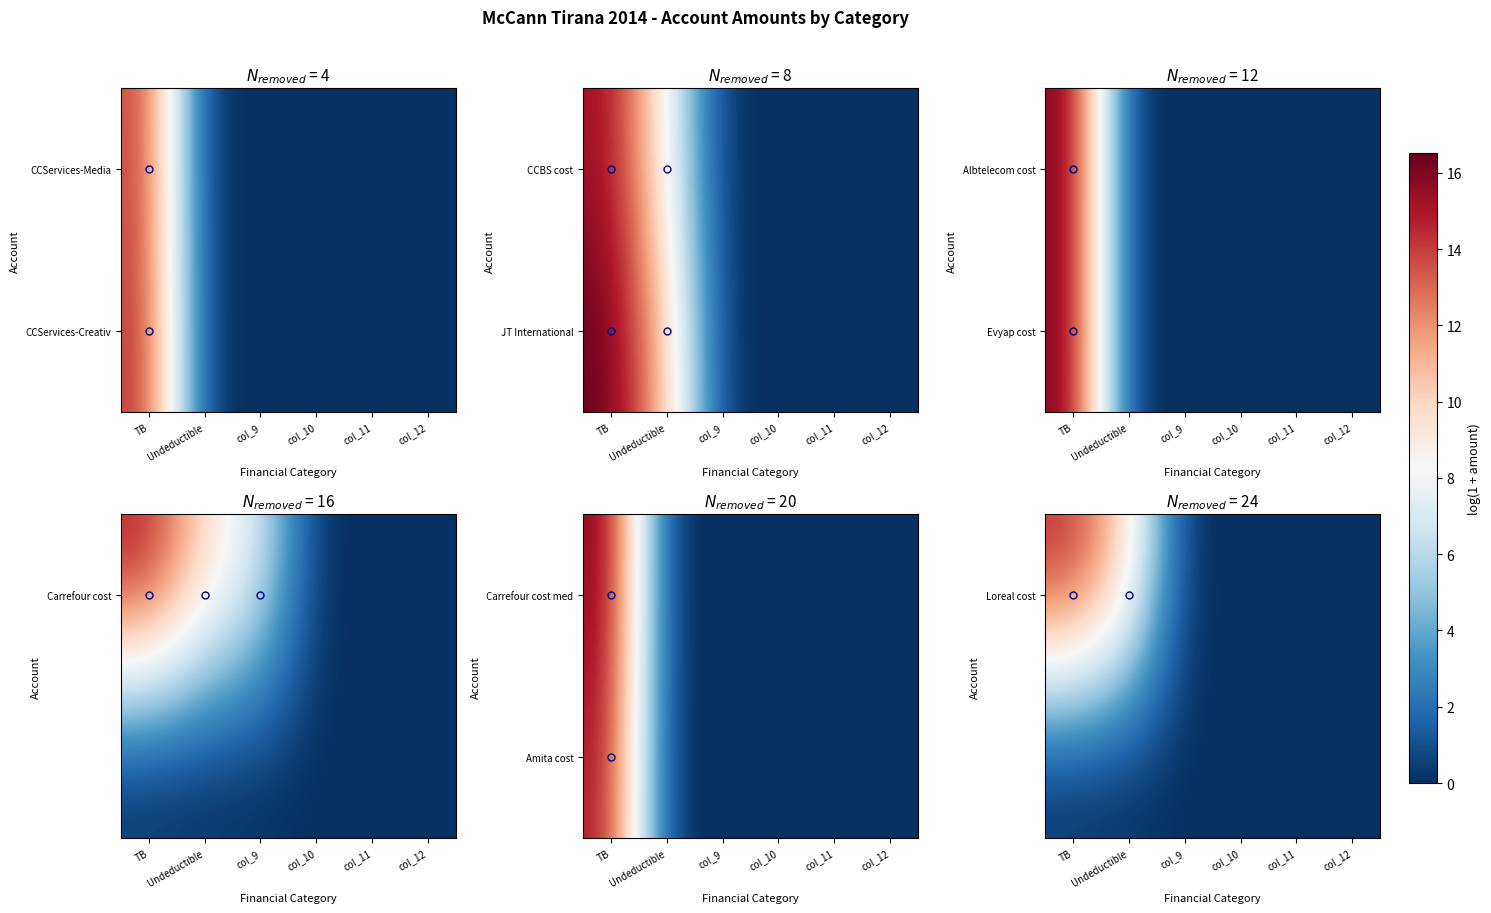

Which label corresponds to the largest value in the chart?

TB